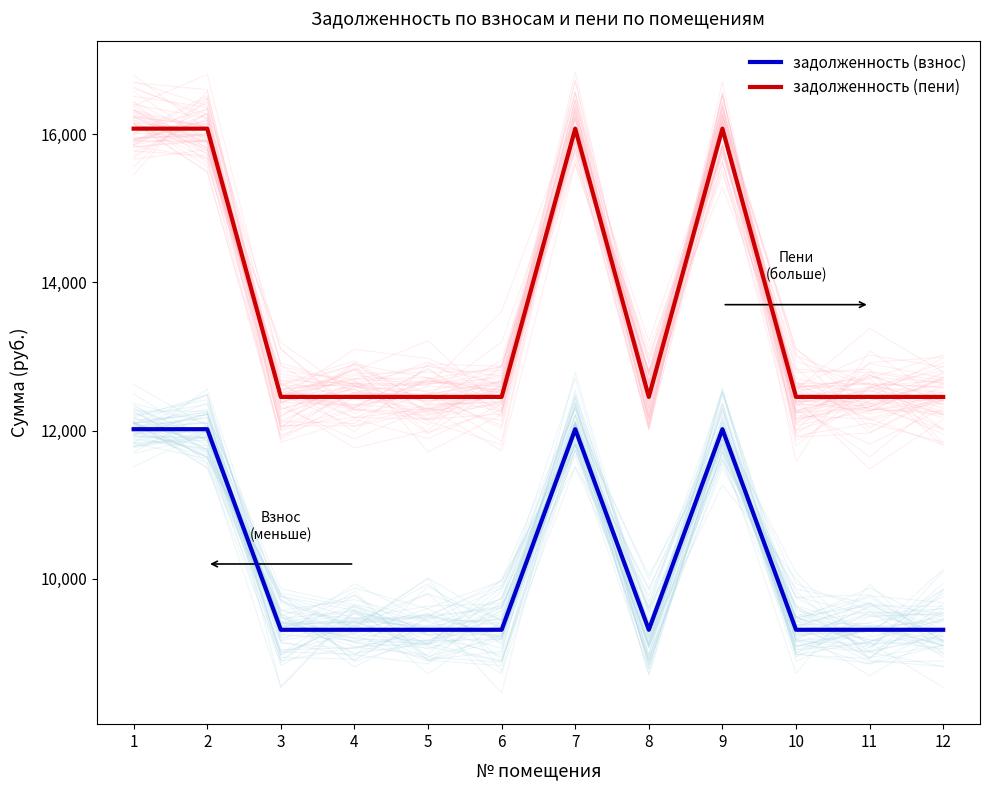

What are all the series names shown in the legend?

задолженность (взнос), задолженность (пени)